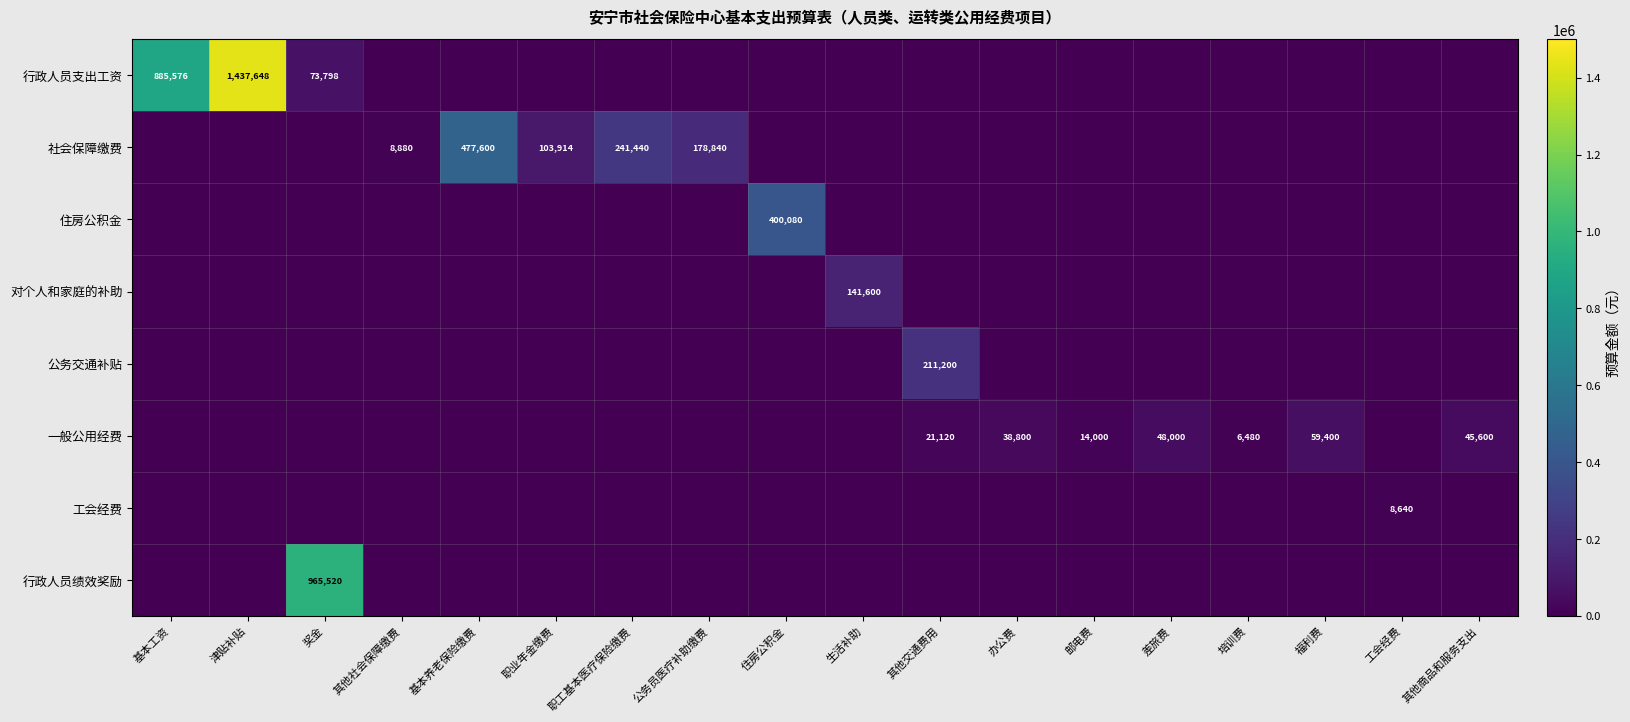

True or false: 行政人员绩效奖励 has a value of 1675239 at 奖金.

False